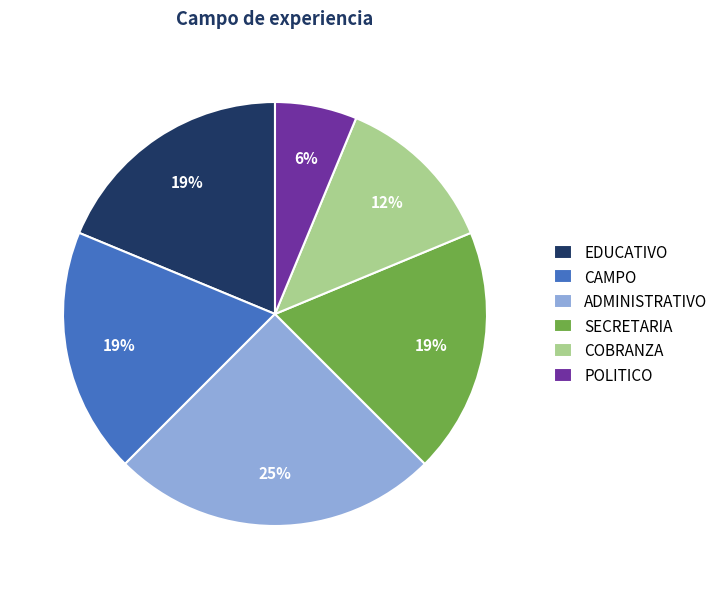

Is there any slice that represents more than half of the pie?

No